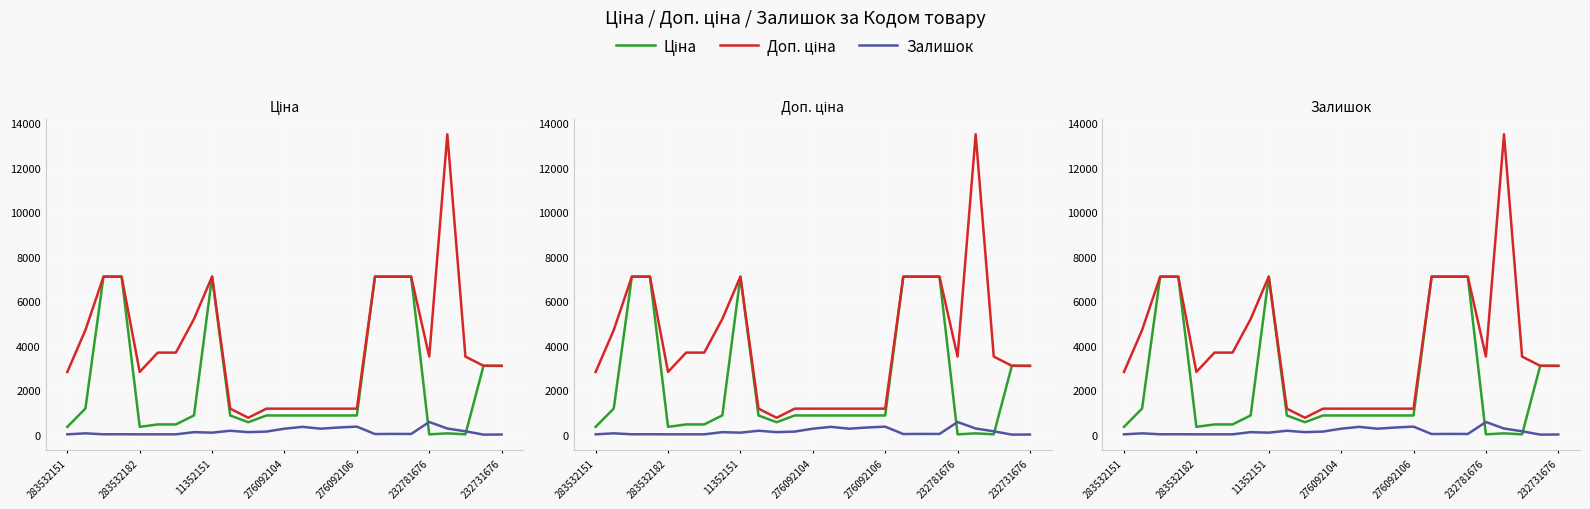

What is the average value of the Доп. ціна series?

4045.4